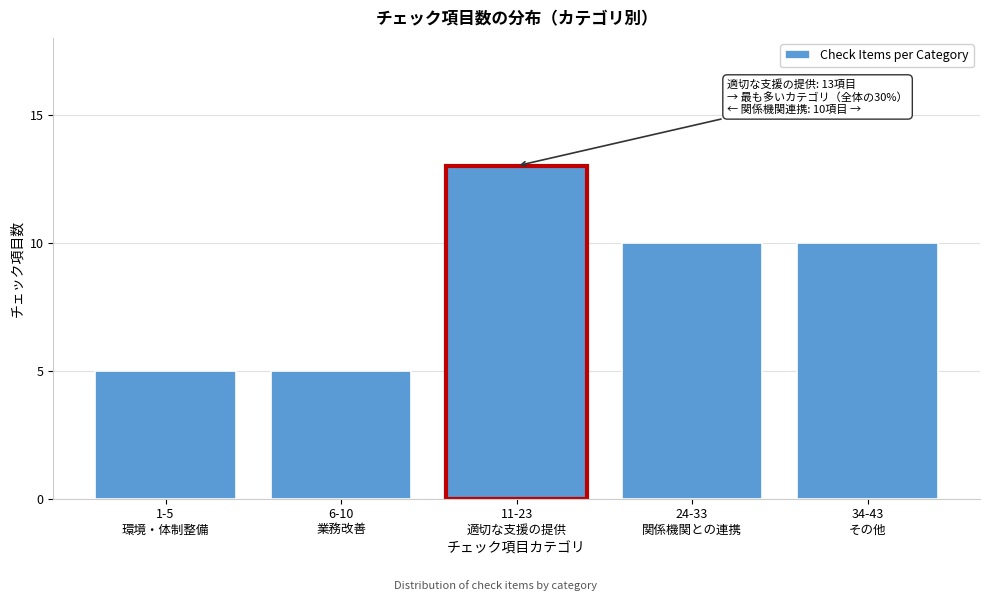

Reading left to right, what are all the values shown in this chart?

5	5	13	10	10